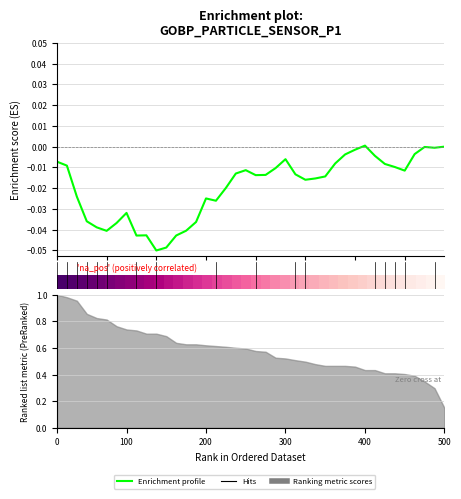

How many values in the Enrichment profile series are below 0?

38